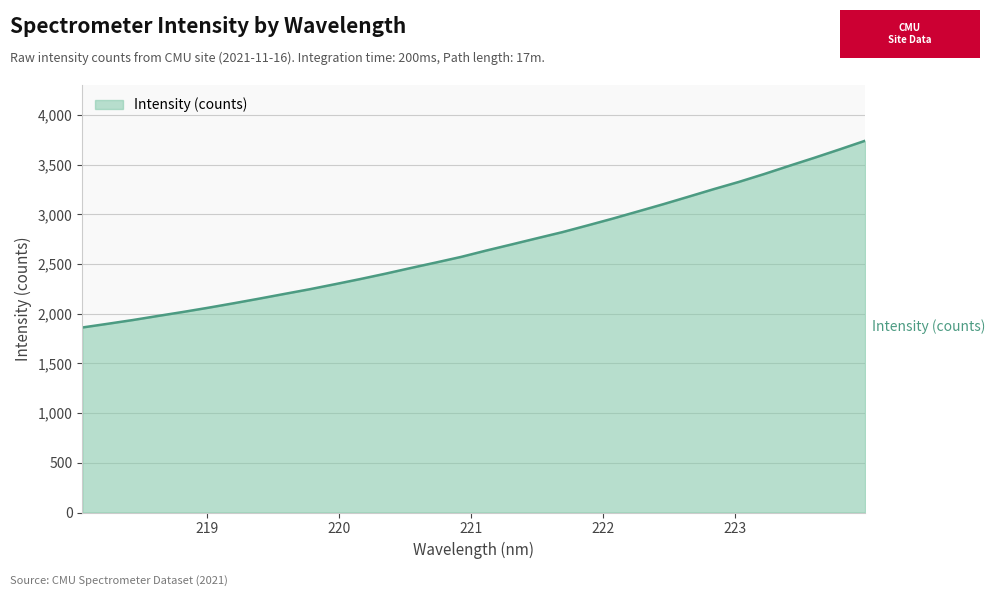

True or false: there are more than 1 points higher than both neighbors.

False